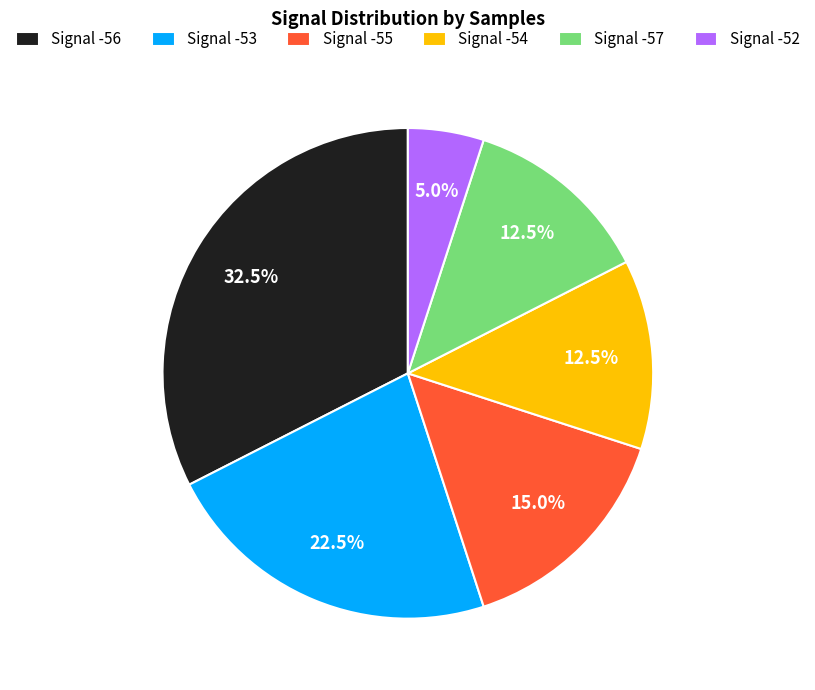

Which has a higher value, Signal -53 or Signal -54?

Signal -53